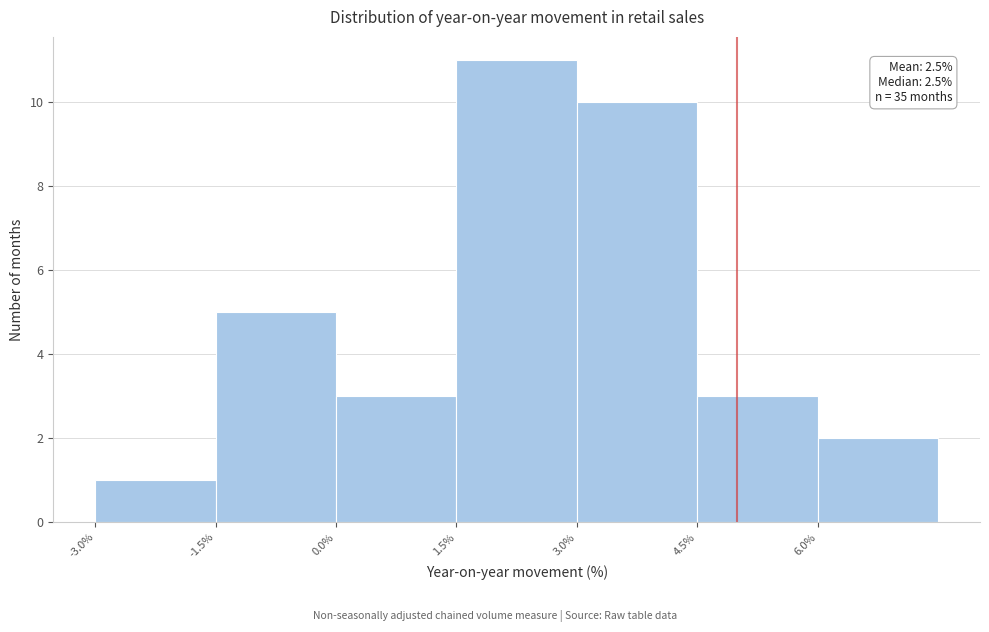

Which range on the x-axis has the tallest bar?

1.5 to 3.0